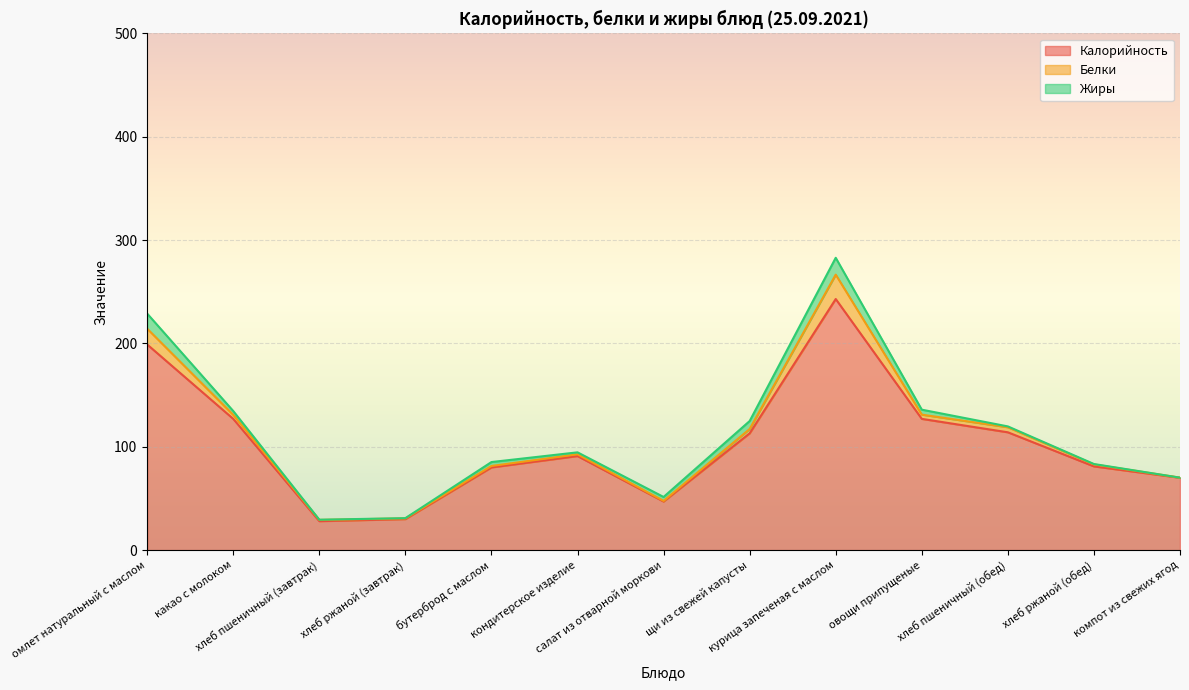

Reading right to left, list all the values displayed in this chart.

Калорийность: 70.0	81.0	114.0	127.0	243.0	113.0	47.0	91.0	80.0	30.0	28.0	127.0	199.0
Белки: 0.1	1.9	4.9	4.1	23.6	4.2	0.6	1.7	1.4	0.7	1.2	3.9	15.3
Жиры: 0.0	0.4	0.8	4.8	16.3	7.7	3.8	1.9	3.8	0.2	0.2	3.7	14.6